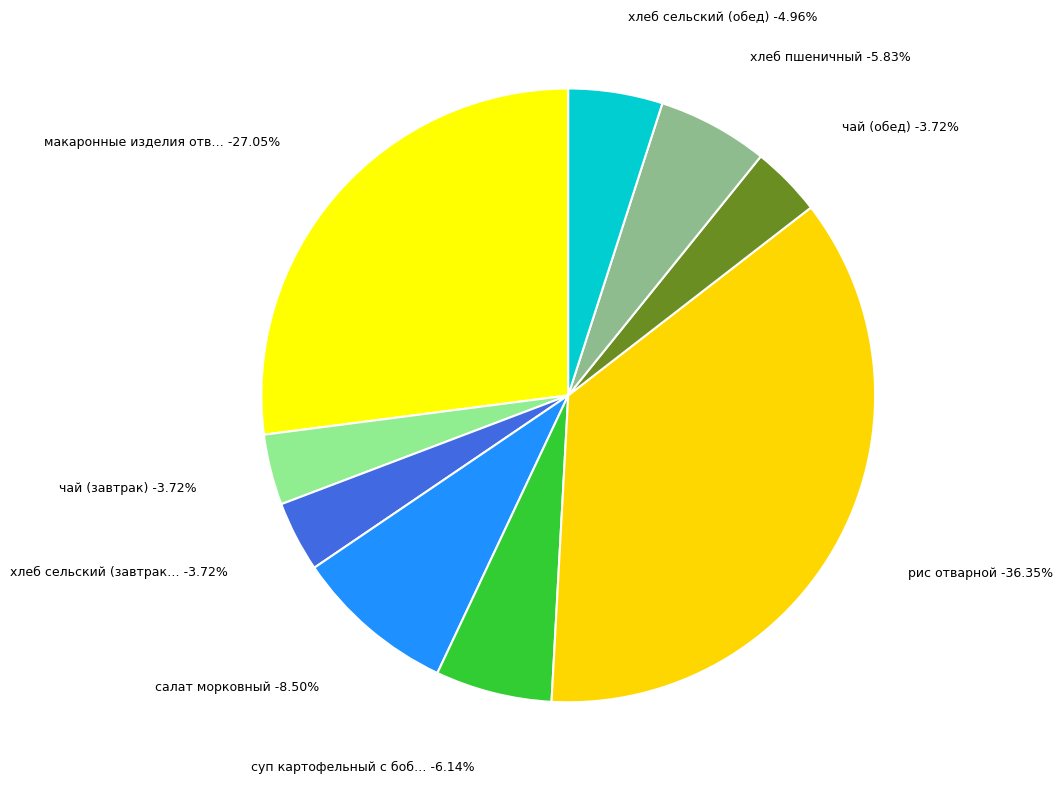

Does хлеб сельский (обед) account for over 50% of the chart?

No